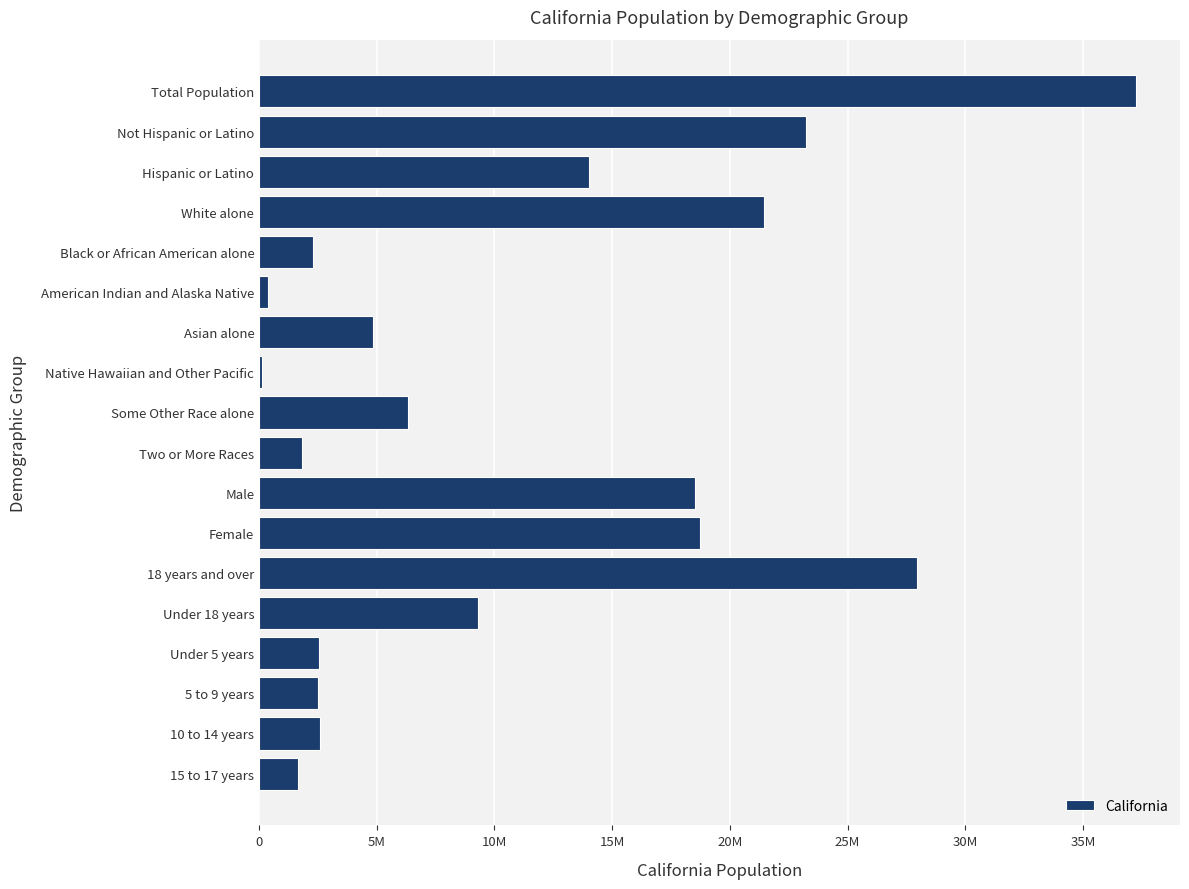

What is the maximum value shown in the chart?

37253956